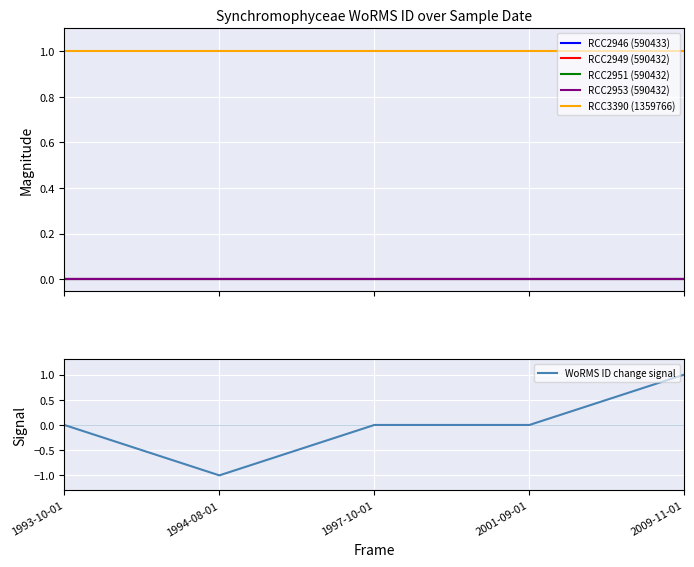

What are all the series names shown in the legend?

RCC2946 (590433), RCC2949 (590432), RCC2951 (590432), RCC2953 (590432), RCC3390 (1359766), WoRMS ID change signal